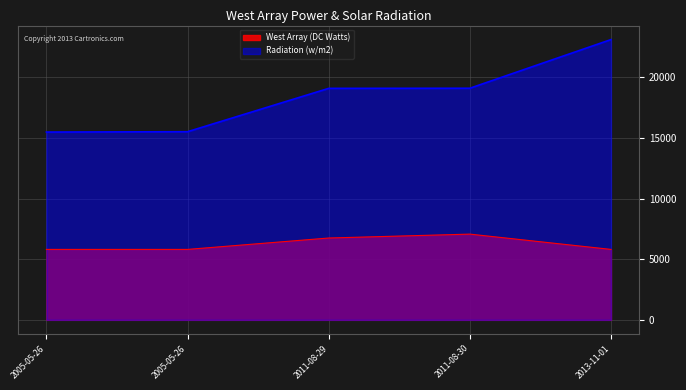

What is the minimum value for Radiation (w/m2)?

15496